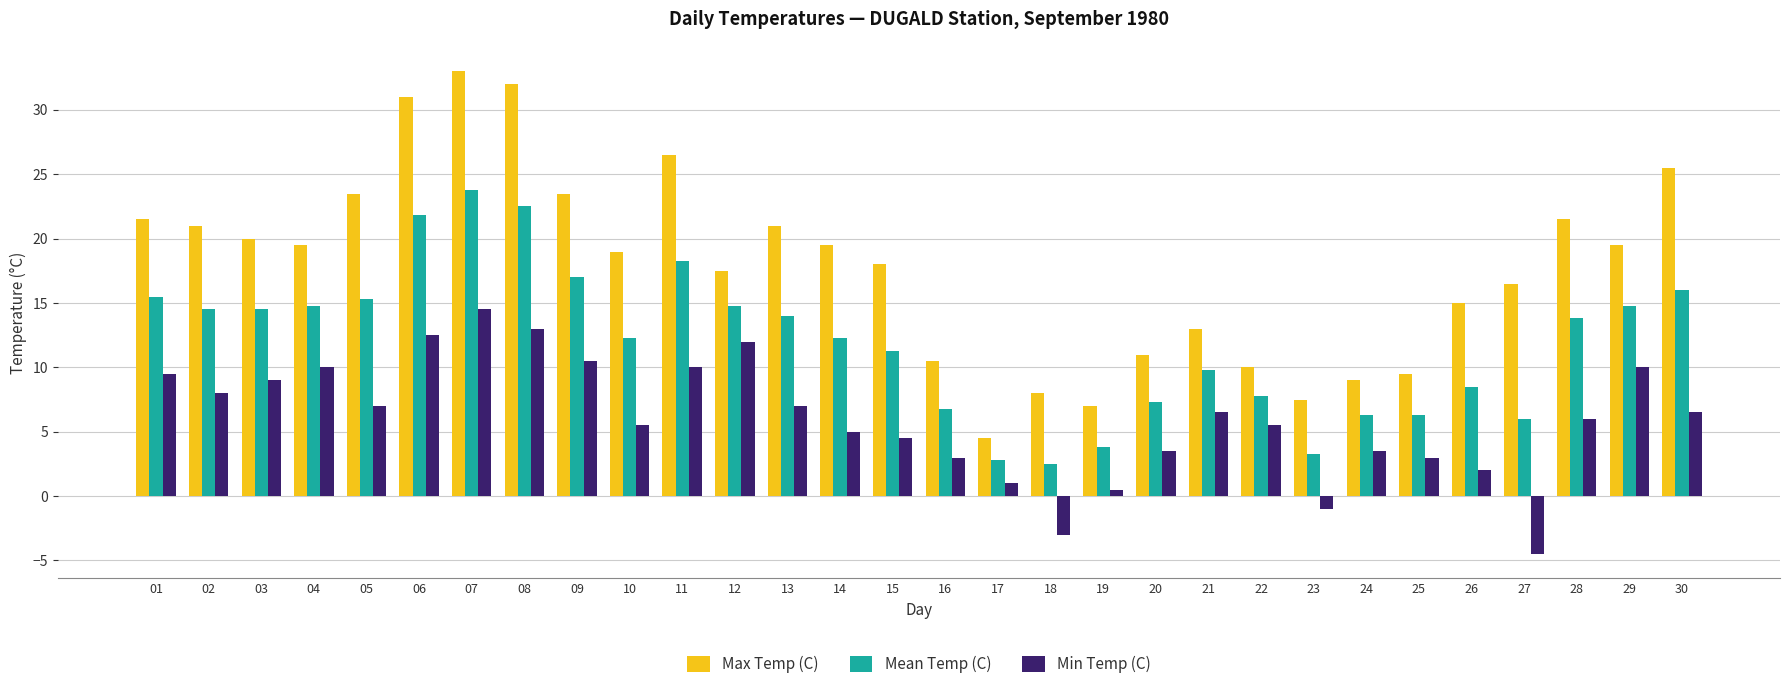

True or false: Mean Temp (C) has a value of 0.8 at 17.

False